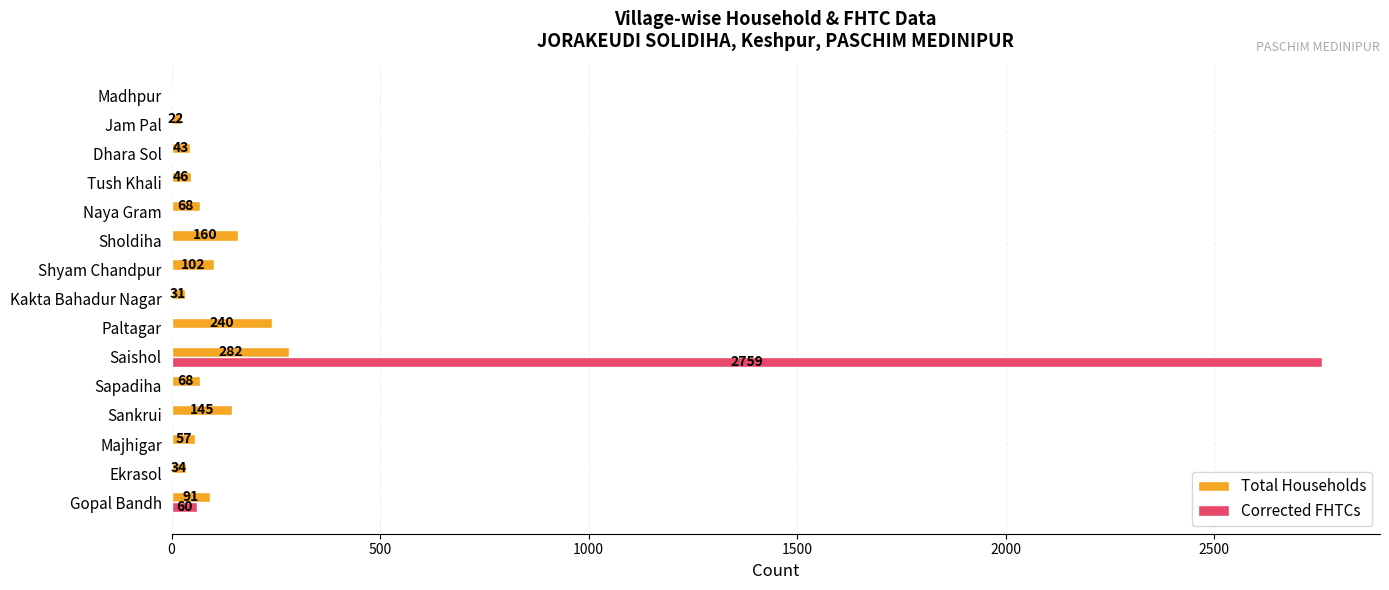

Where is Total Households nearest to the value 141?

Sankrui